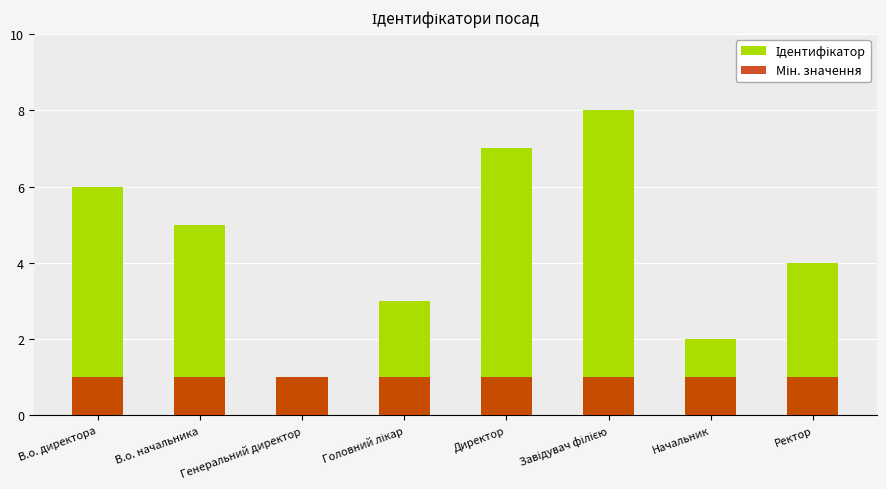

Reading left to right, what are all the values shown in this chart?

Ідентифікатор: В.о. директора=6	В.о. начальника=5	Генеральний директор=1	Головний лікар=3	Директор=7	Завідувач філією=8	Начальник=2	Ректор=4
Мін. значення: В.о. директора=1	В.о. начальника=1	Генеральний директор=1	Головний лікар=1	Директор=1	Завідувач філією=1	Начальник=1	Ректор=1